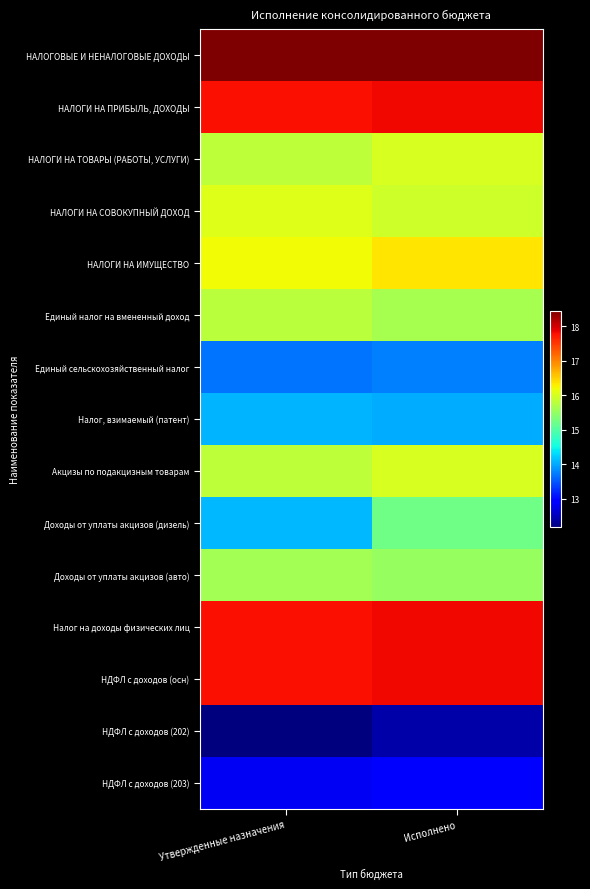

Count the number of categories in the chart.

2